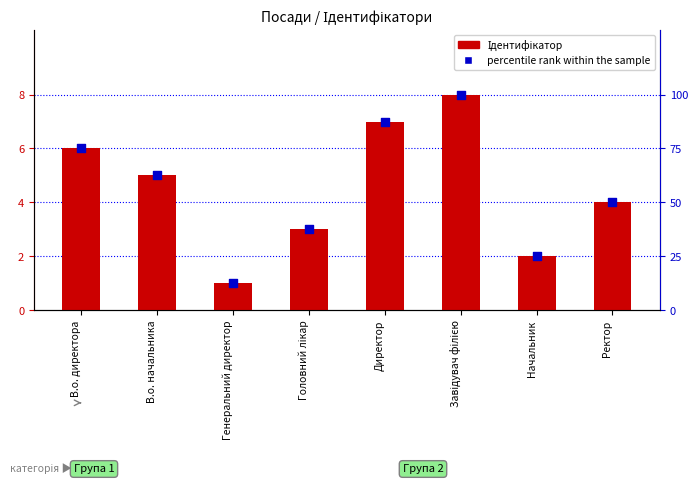

At how many categories does at least one series exceed 3?

8